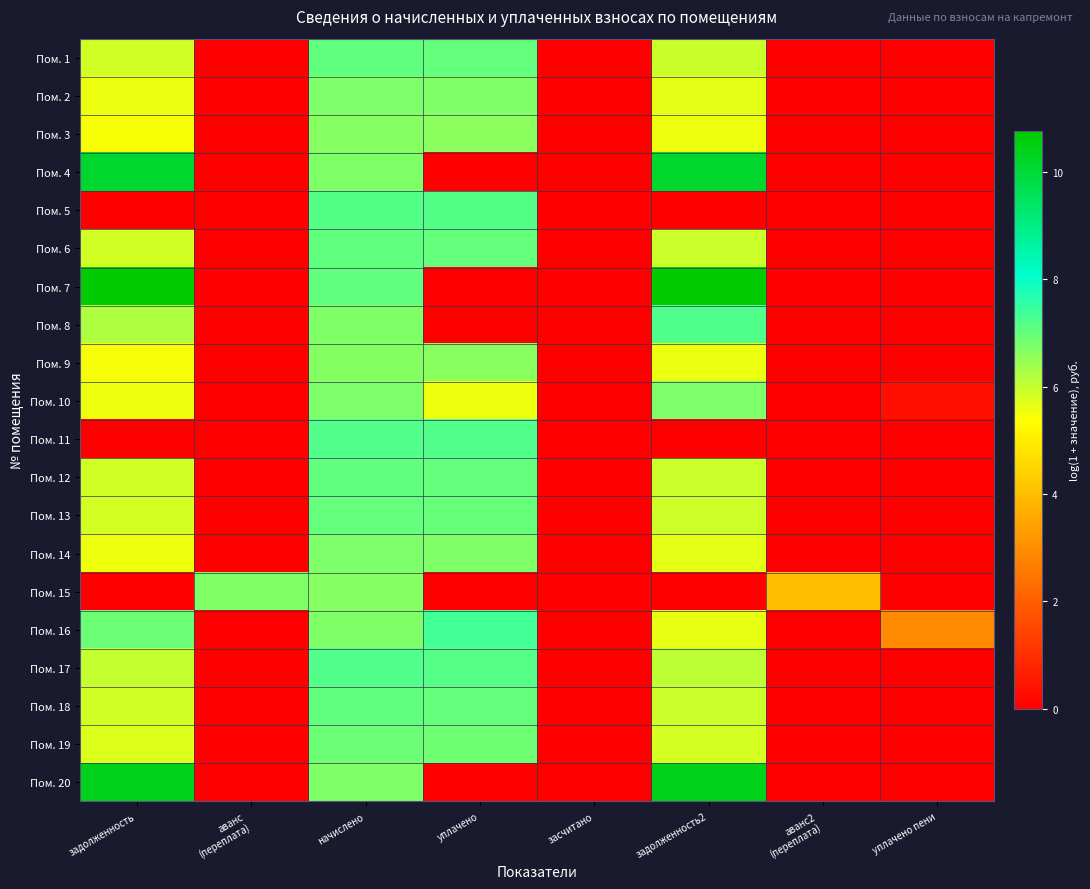

Between задолженность and уплачено пени, which series saw the biggest shift?

Пом. 7